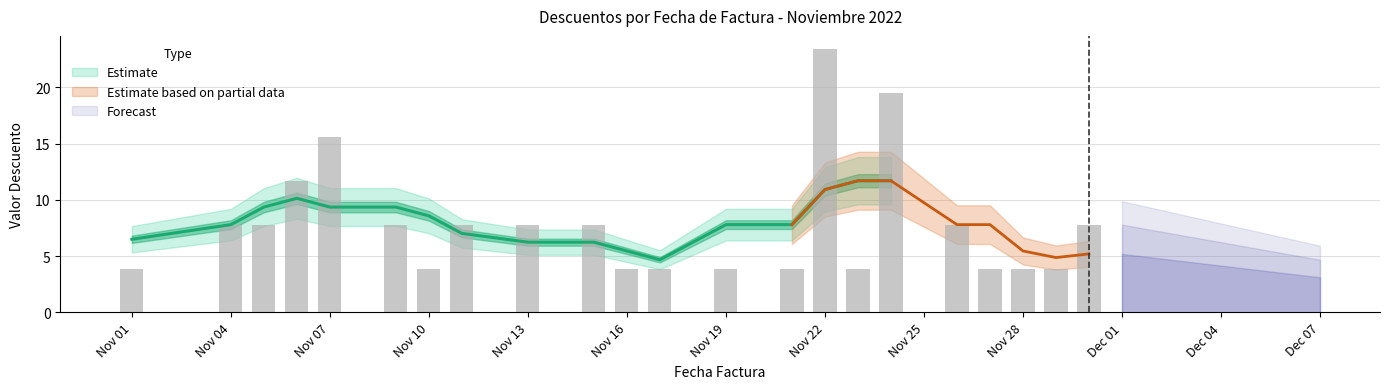

Is it true that Valor Asume Proveedor equals 3.2 at 2022-11-22?

False